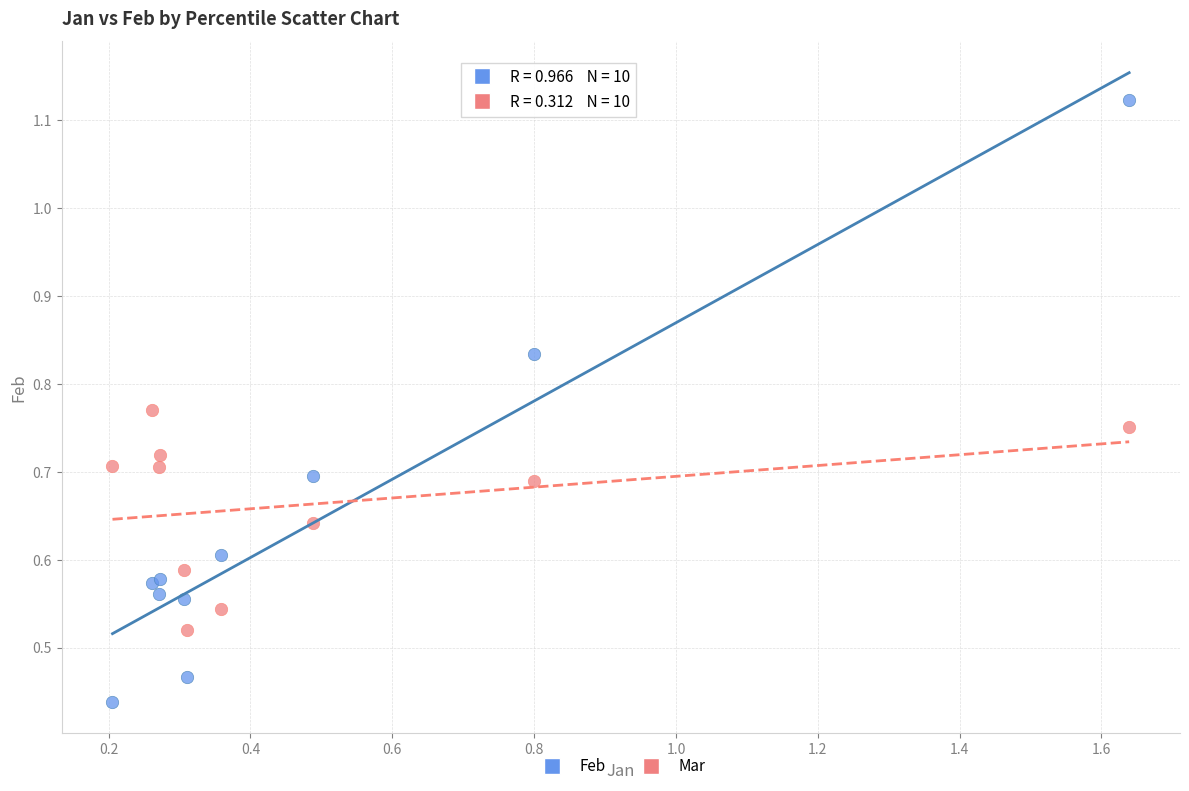

Which series reaches the minimum Y coordinate?

Feb